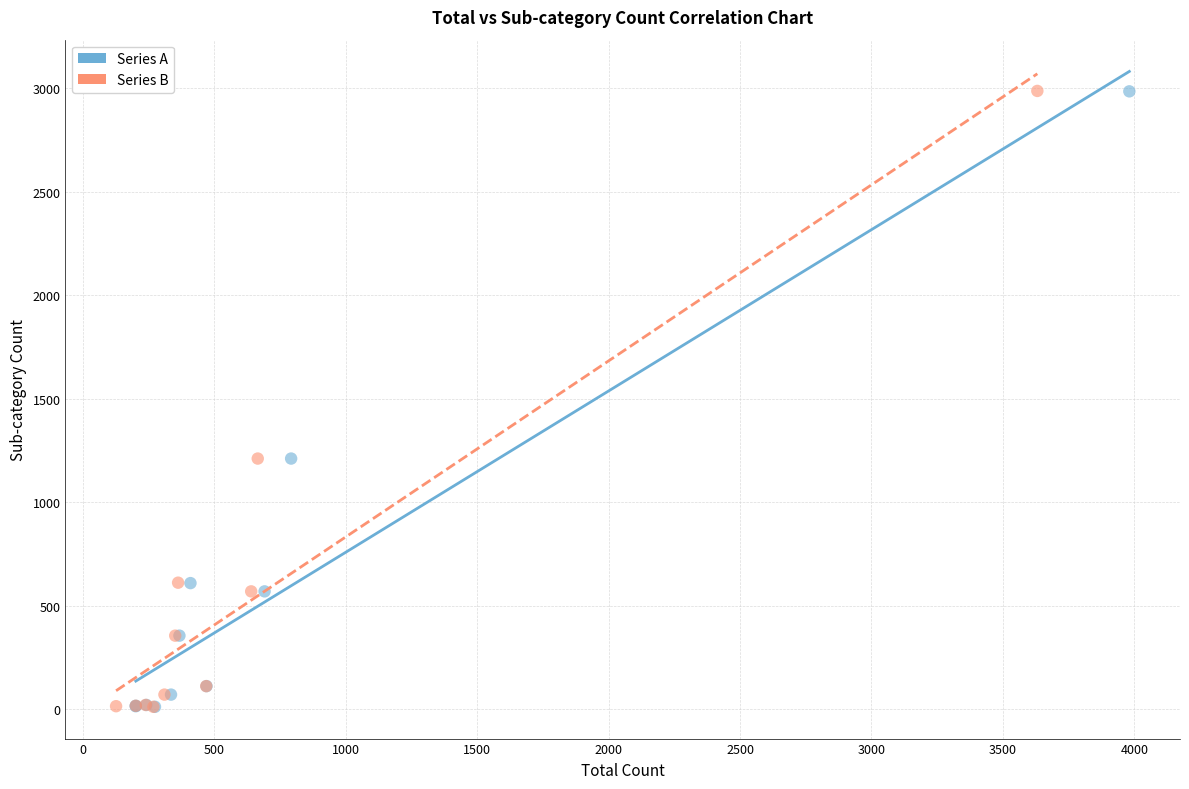

Which series has the largest Y range (max minus min)?

Series B